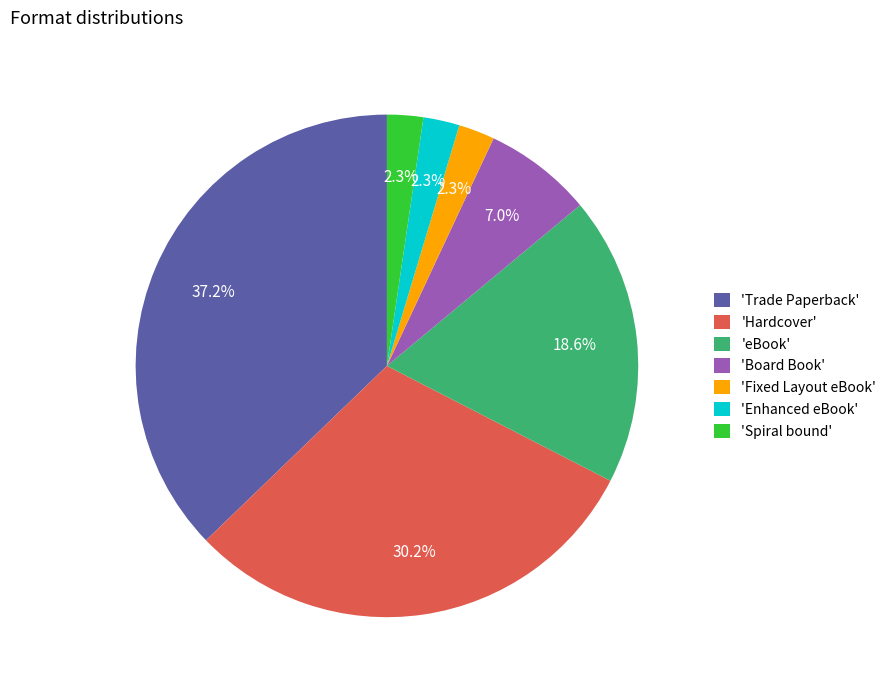

What is the largest slice in the pie chart?

'Trade Paperback'